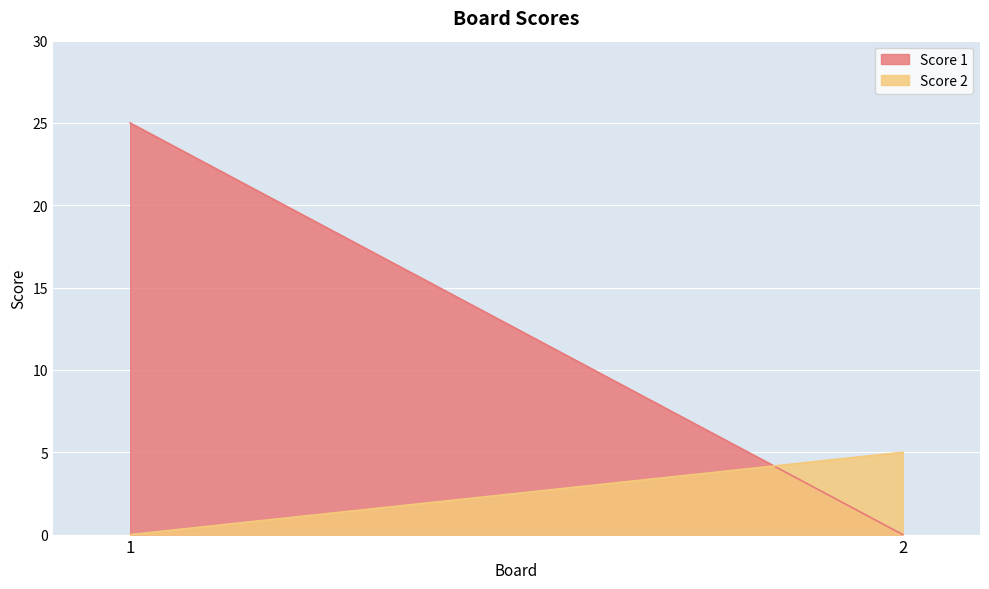

How many lines are shown in the chart?

2